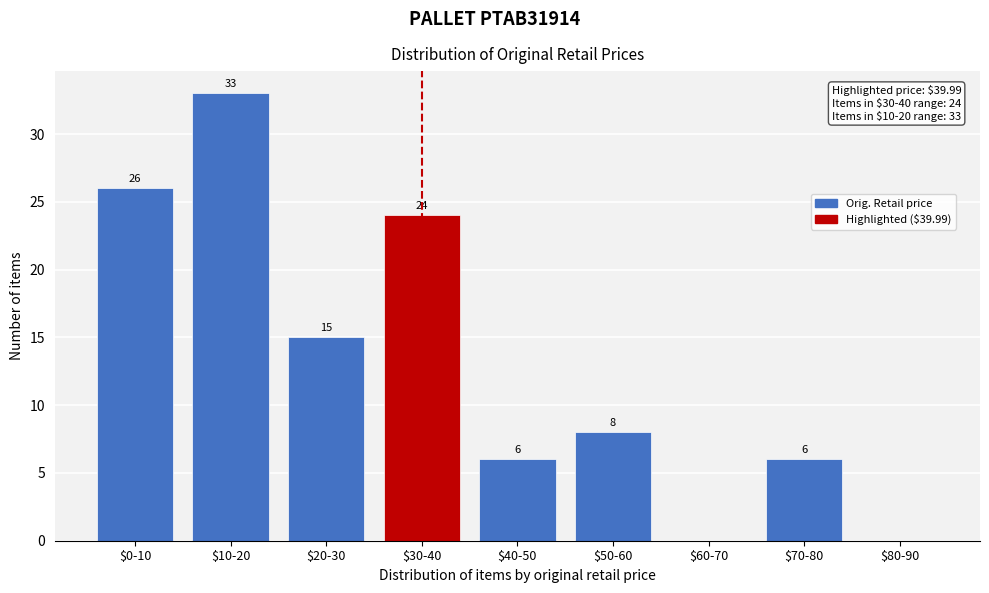

Which category has the highest value across all series?

$10-20